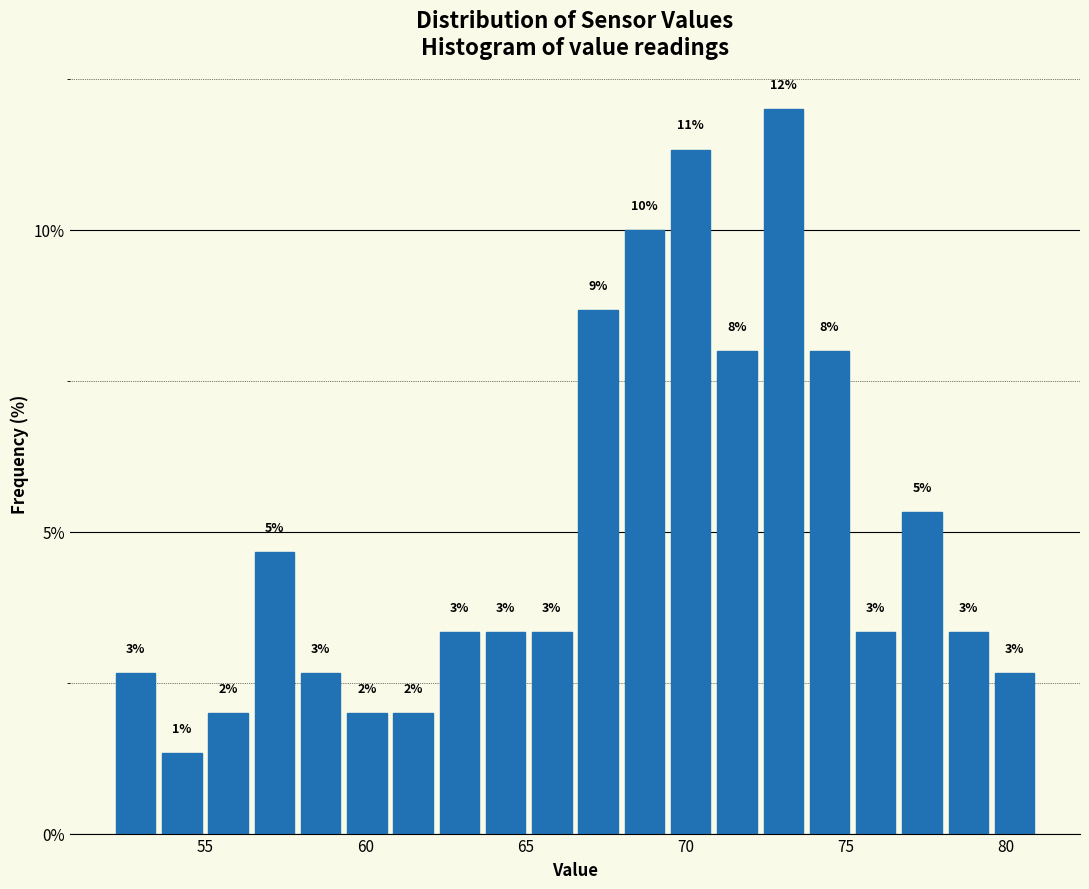

Around what value on the x-axis is the tallest bar? Give the approximate position of its centre, as read against the axis.

73.0